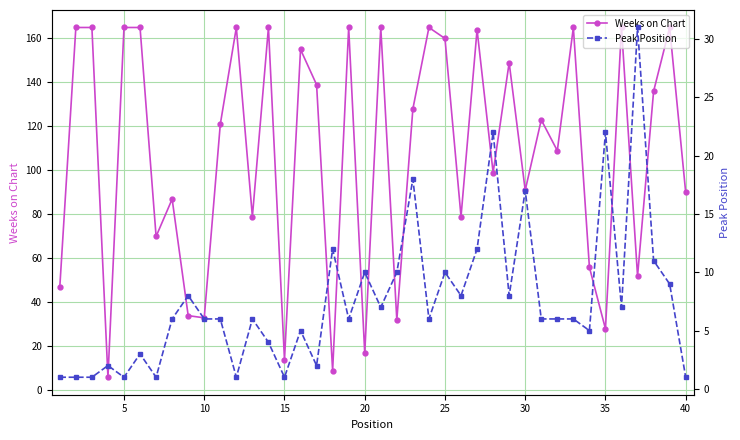

True or false: Weeks on Chart has more than 1 interior local peaks.

True